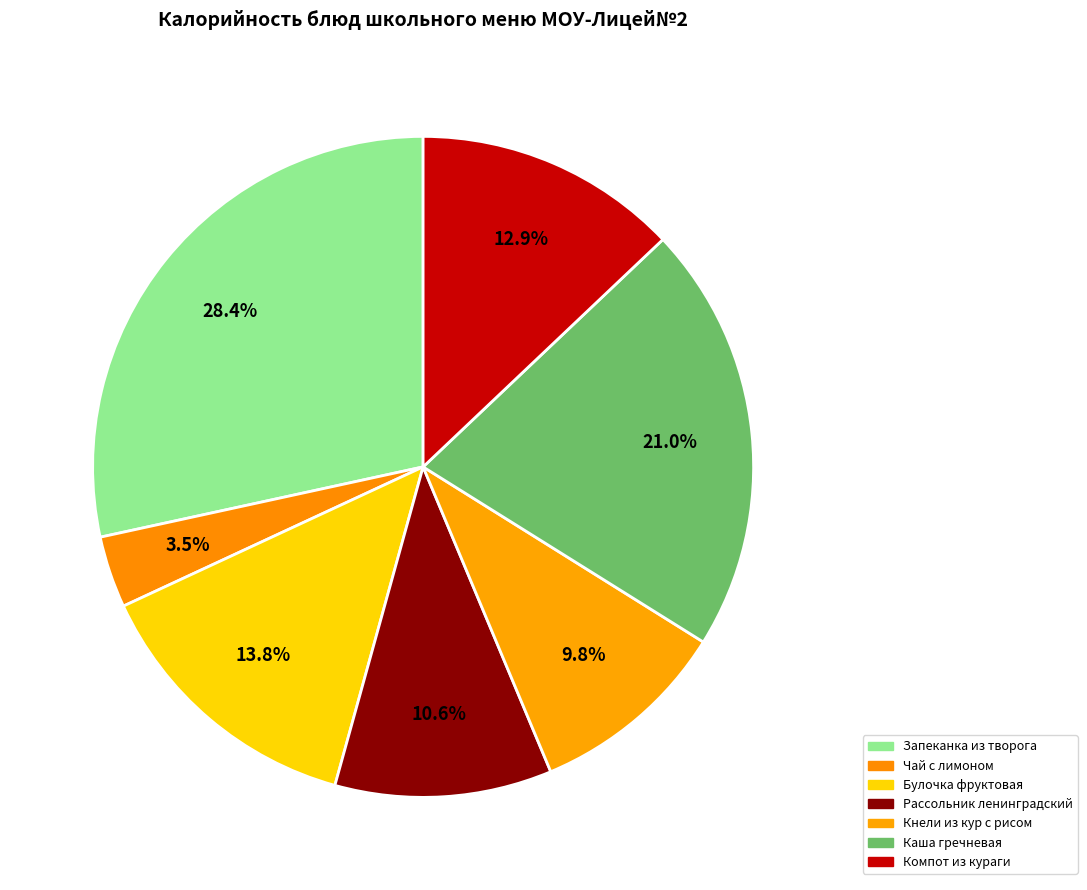

The Компот из кураги slice represents 2% of the pie. True or false?

False